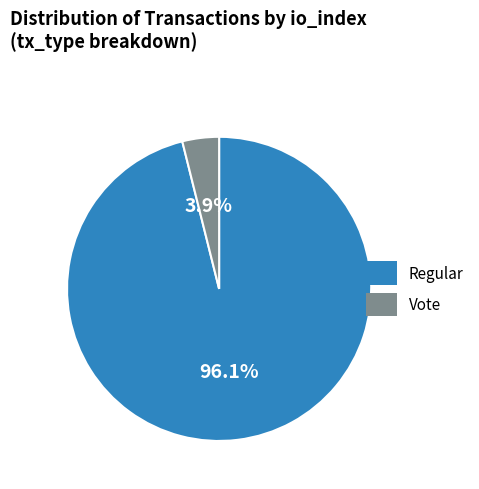

Is there any slice that represents more than half of the pie?

Yes